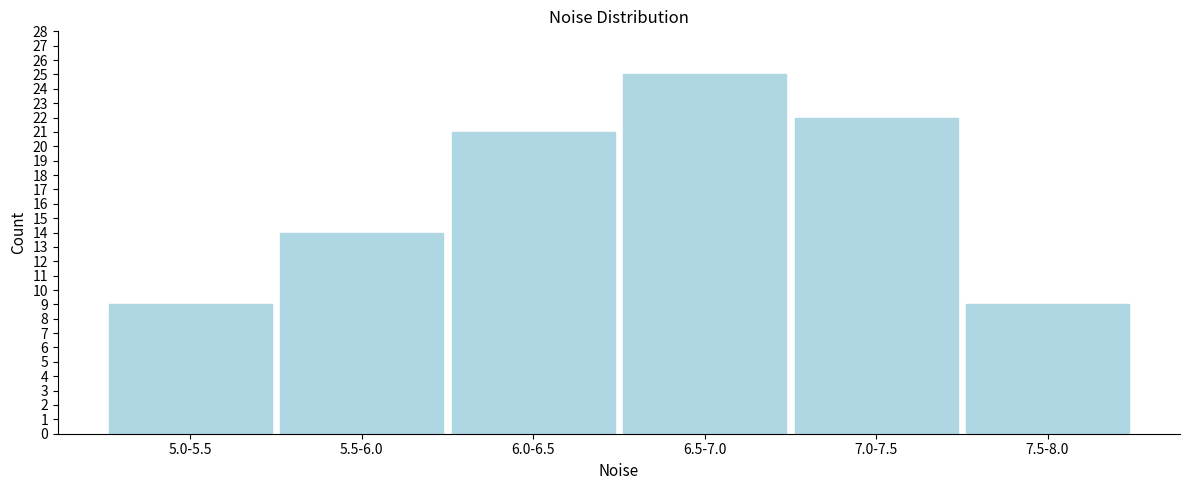

Reading left to right, transcribe all the data shown in this chart.

5.0-5.5=9	5.5-6.0=14	6.0-6.5=21	6.5-7.0=25	7.0-7.5=22	7.5-8.0=9